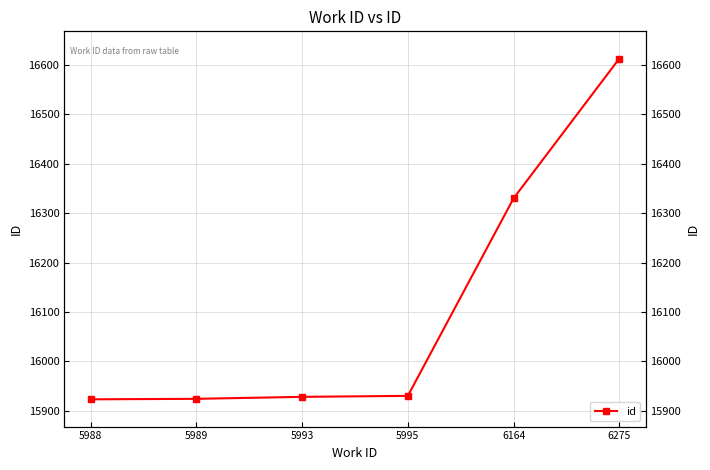

Between 6164 and 5989, which is larger?

6164